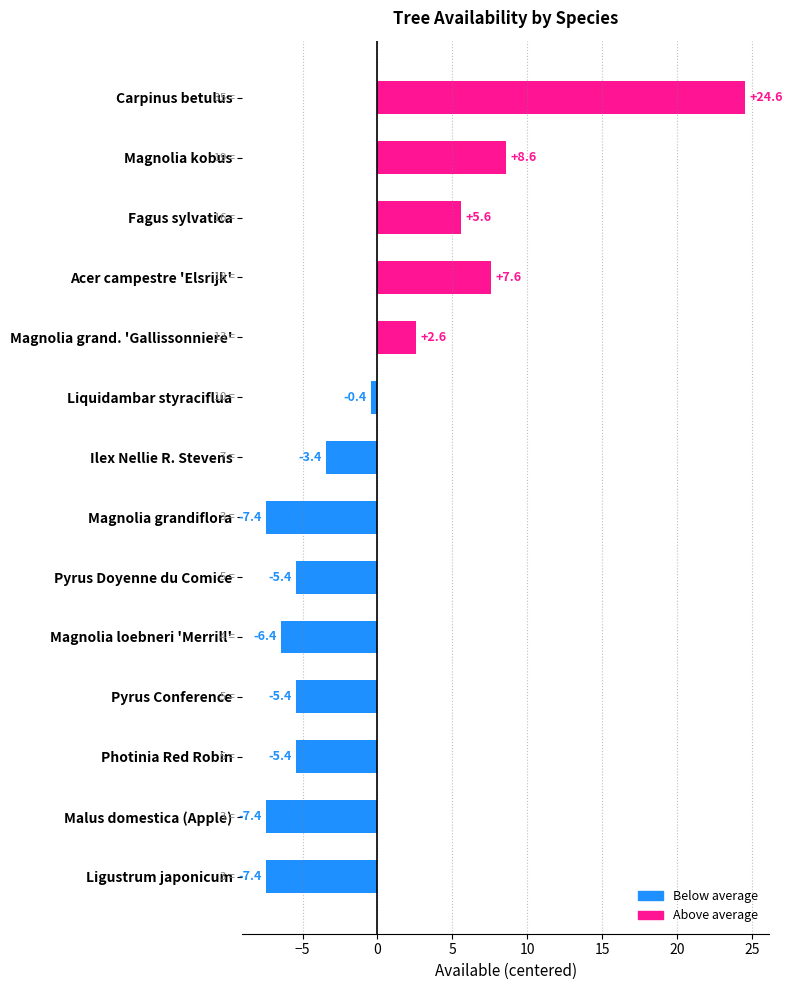

Reading top to bottom, transcribe all the data shown in this chart.

Carpinus betulus=24.6	Magnolia kobus=8.6	Fagus sylvatica=5.6	Acer campestre 'Elsrijk'=7.6	Magnolia grand. 'Gallissonniere'=2.6	Liquidambar styraciflua=-0.4	Ilex Nellie R. Stevens=-3.4	Magnolia grandiflora=-7.4	Pyrus Doyenne du Comice=-5.4	Magnolia loebneri 'Merrill'=-6.4	Pyrus Conference=-5.4	Photinia Red Robin=-5.4	Malus domestica (Apple)=-7.4	Ligustrum japonicum=-7.4